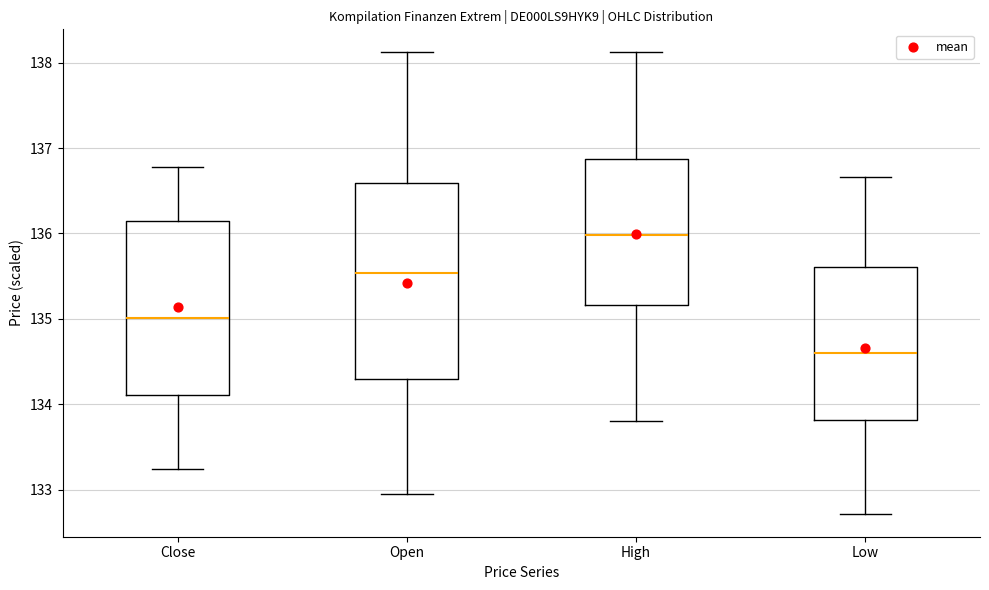

Which box's median line is the lowest?

Low